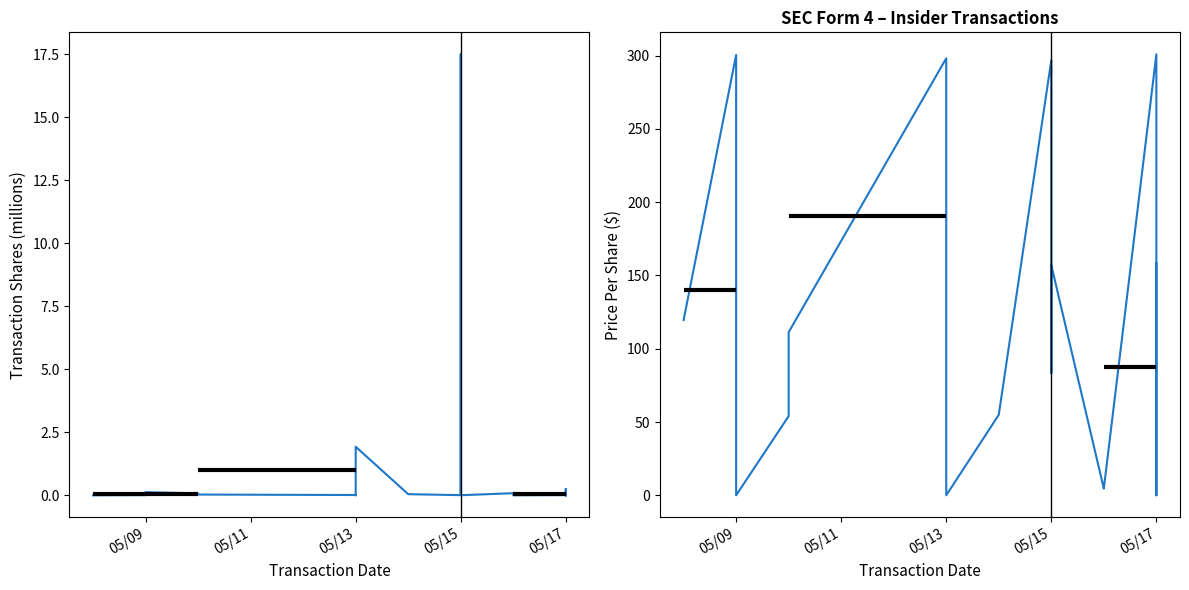

How many intersections are there between transactionPricePerShare and transactionShares?

6